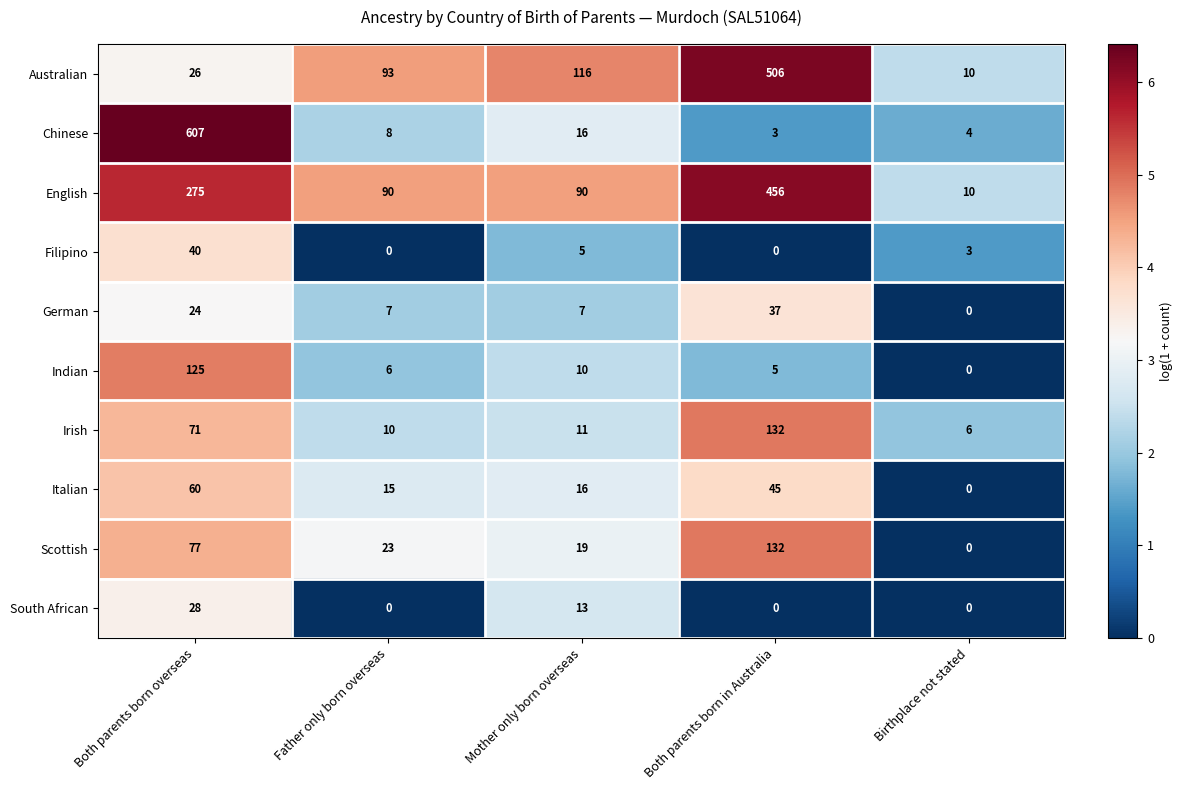

How many values in German are above zero?

4